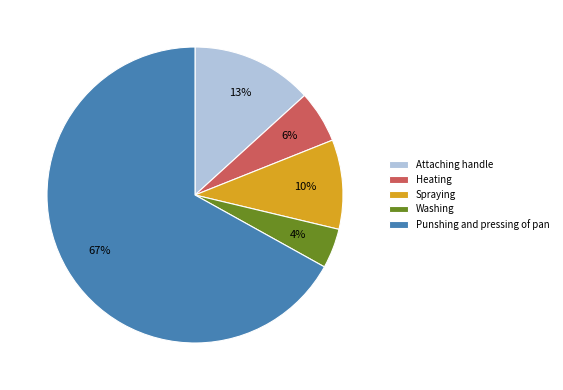

Does Washing account for over 50% of the chart?

No